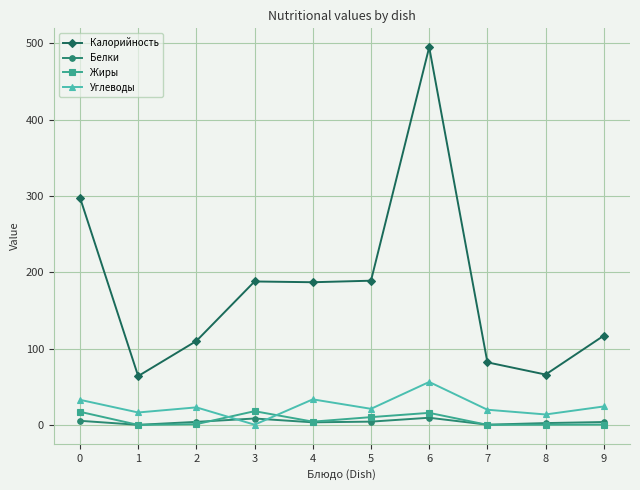

What is the highest value of the Калорийность series?

495.0